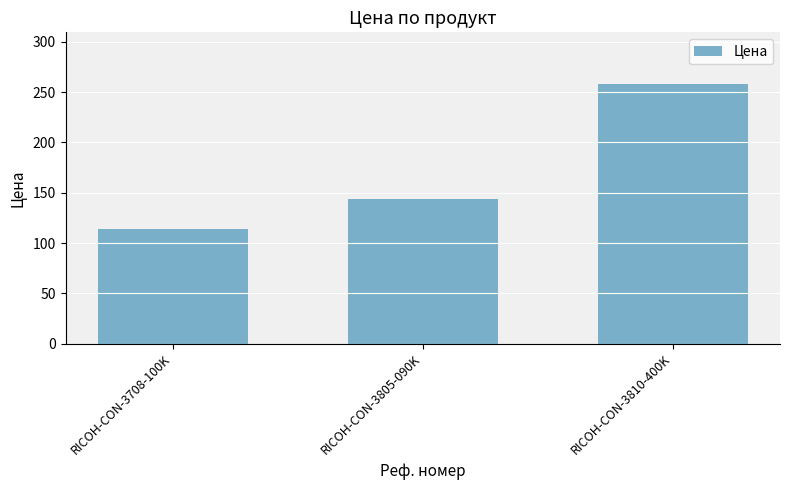

Count the values in the range 114 to 258.

3